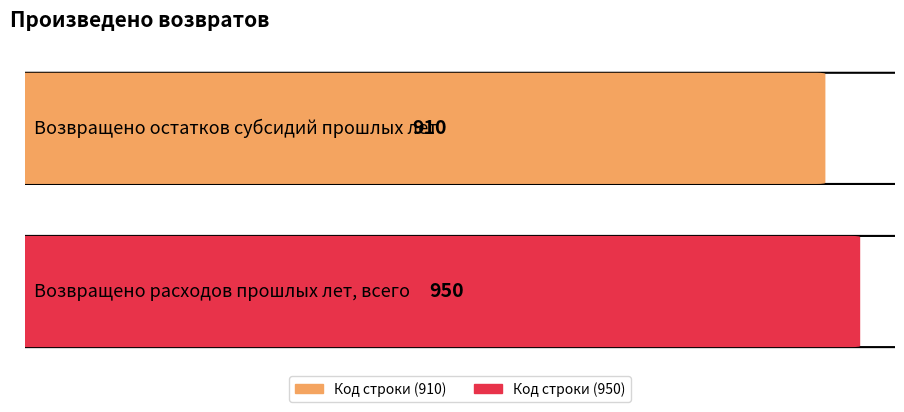

What is the sum of the values at Возвращено расходов прошлых лет, всего and Возвращено остатков субсидий прошлых лет?

1860